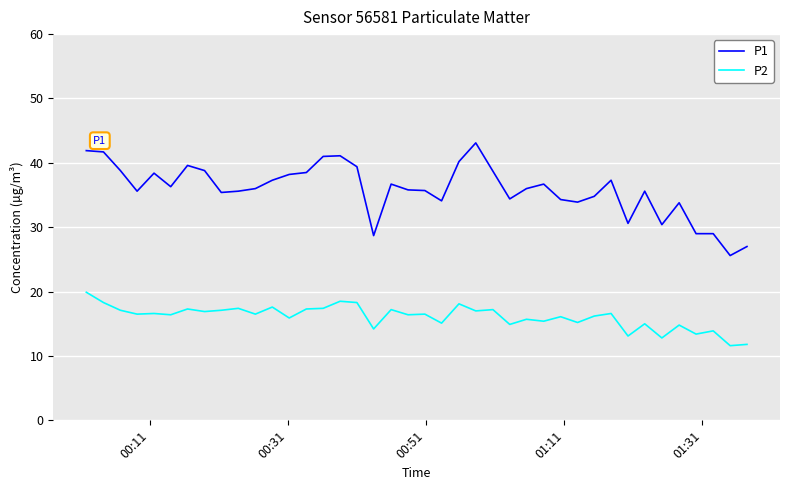

List the series in order of their peak value, lowest first.

P2, P1